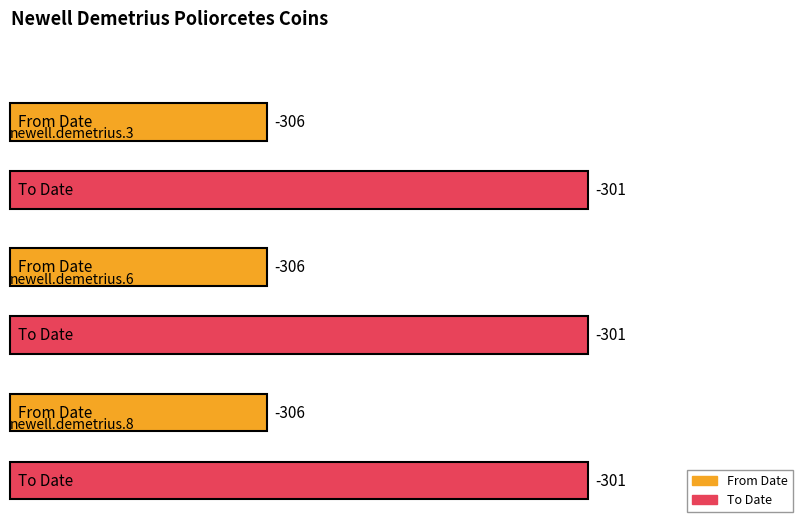

How many groups of bars are there?

3